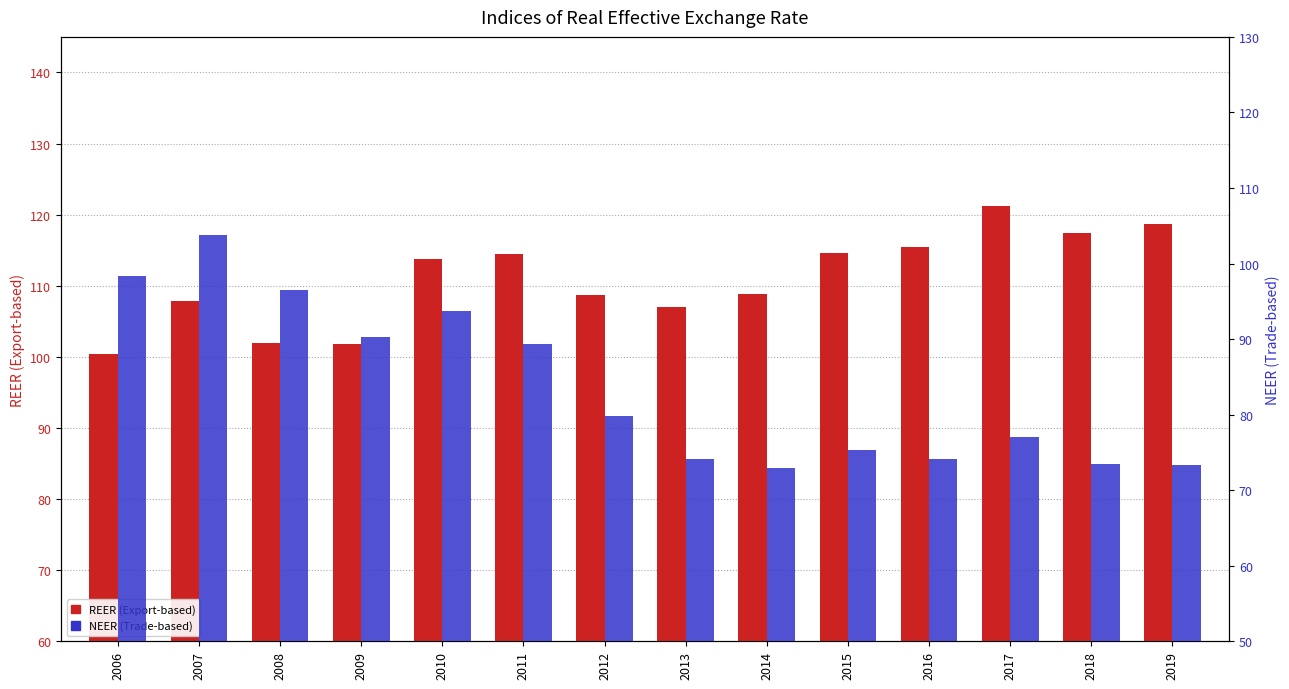

What is the sum of the NEER (Trade-based) values at 2015 and 2017?

152.3